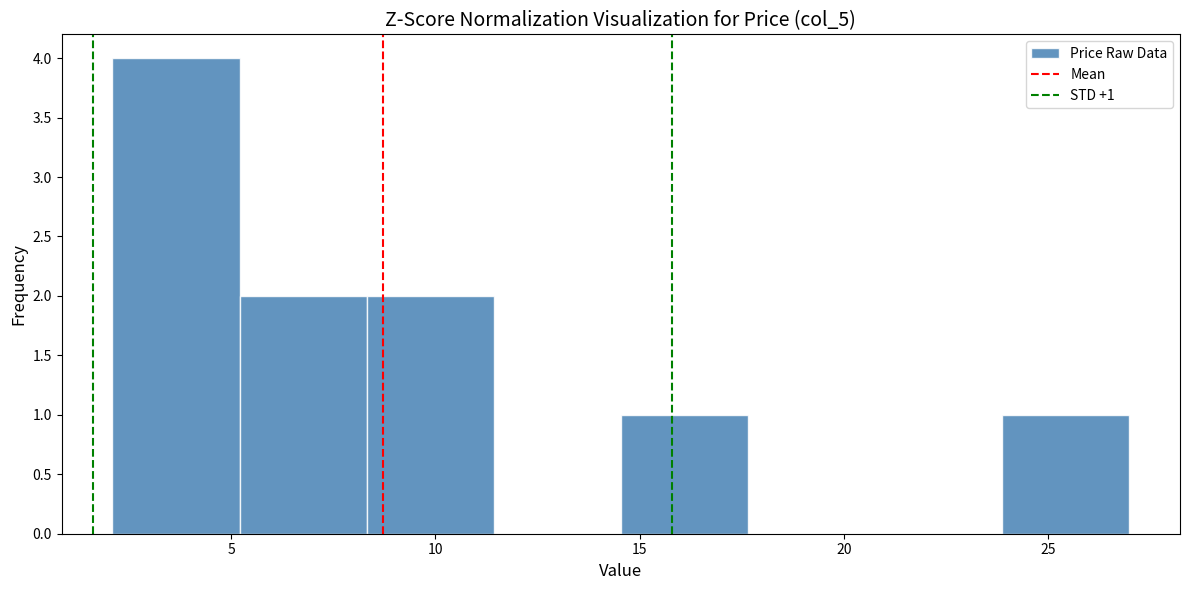

Over which range of the x-axis is the bar tallest?

2.0 to 5.0